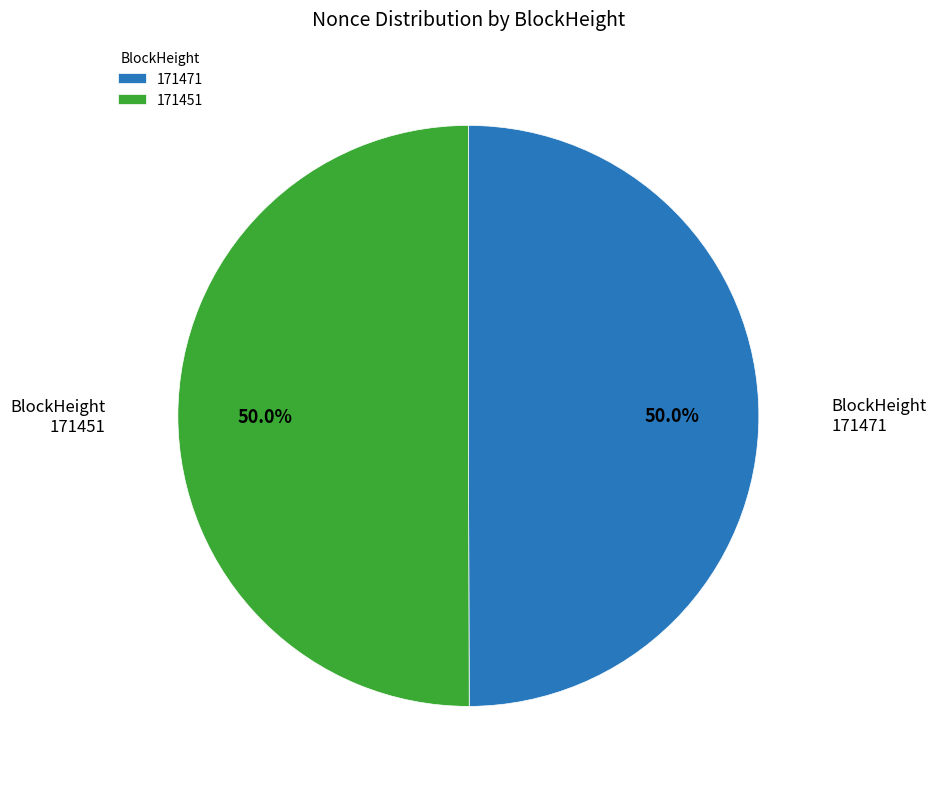

To the nearest percent, what is the difference between the 171451 and 171471 slice percentages?

0%